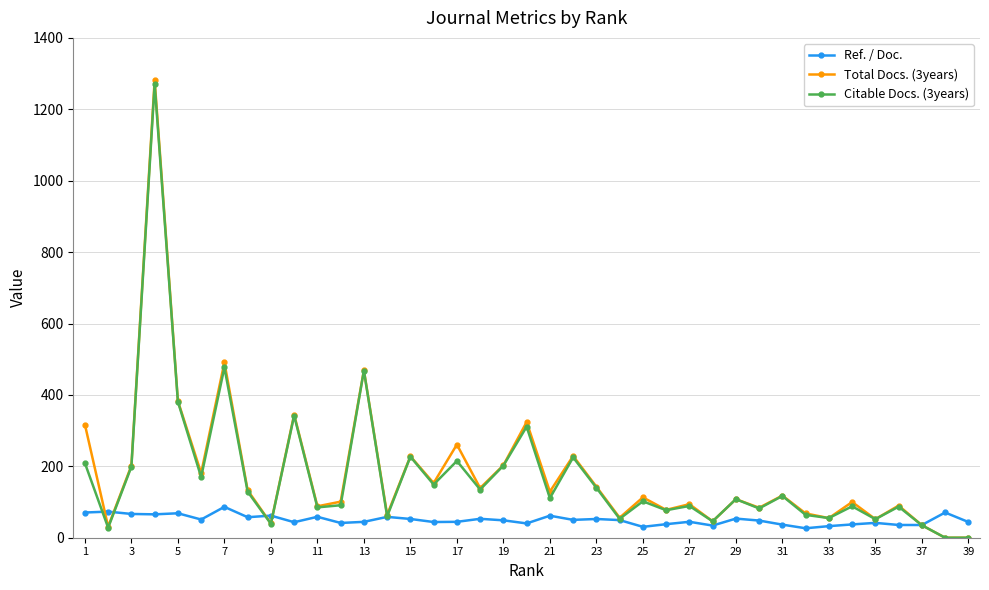

How many lines are shown in the chart?

3